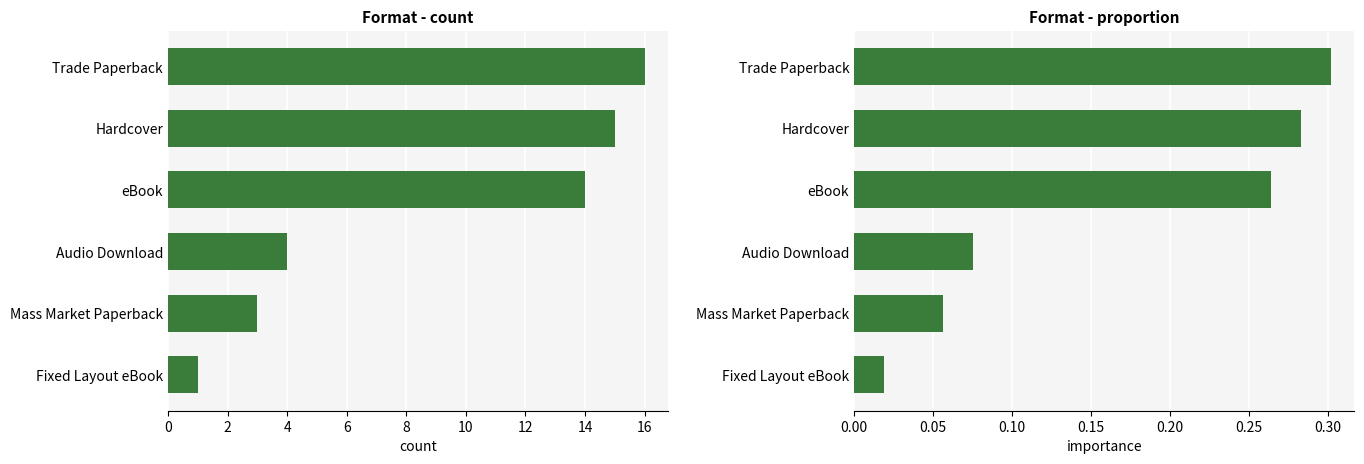

List the series in order of their peak value, lowest first.

Proportion, Count